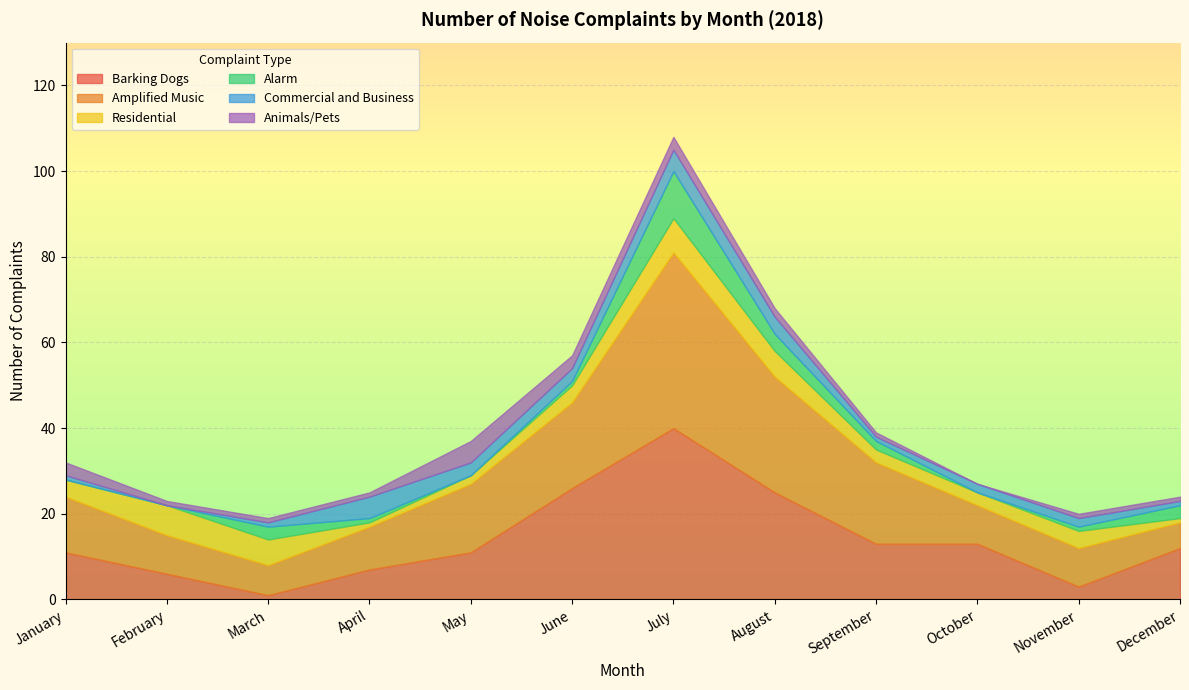

What are all the series names shown in the legend?

Barking Dogs, Amplified Music, Residential, Alarm, Commercial and Business, Animals/Pets